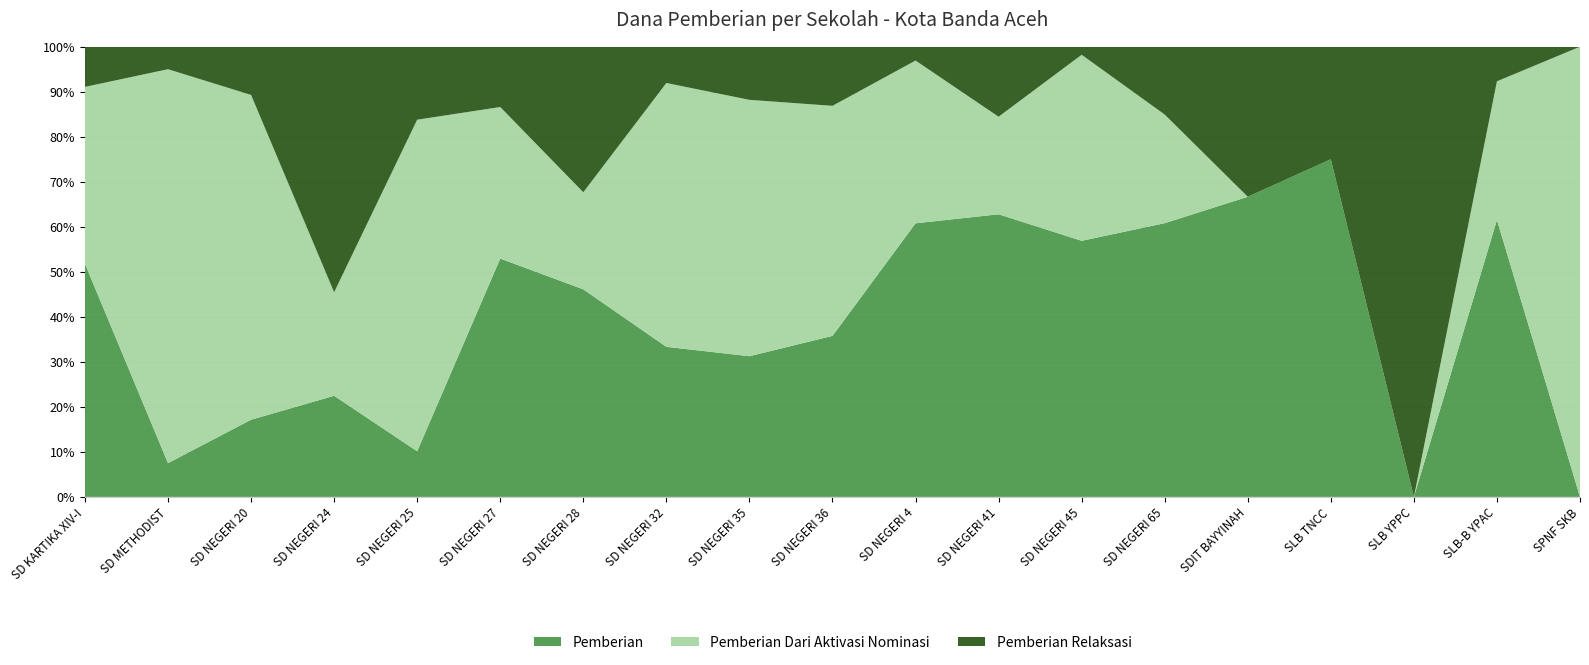

Reading left to right, transcribe all the data shown in this chart.

Pemberian: 29	3	24	42	15	162	77	62	45	49	79	113	95	121	4	3	0	8	0
Pemberian Dari Aktivasi Nominasi: 22	35	101	43	109	103	36	109	82	70	47	39	69	48	0	0	0	4	1
Pemberian Relaksasi: 5	2	15	102	24	41	54	15	17	18	4	28	3	30	2	1	4	1	0